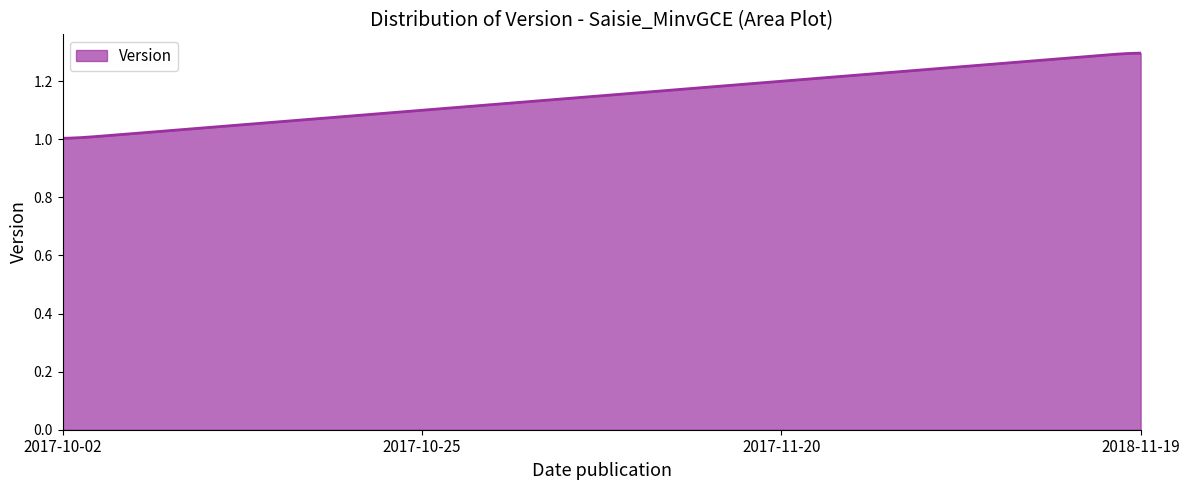

What is the sum of all values?

345.0